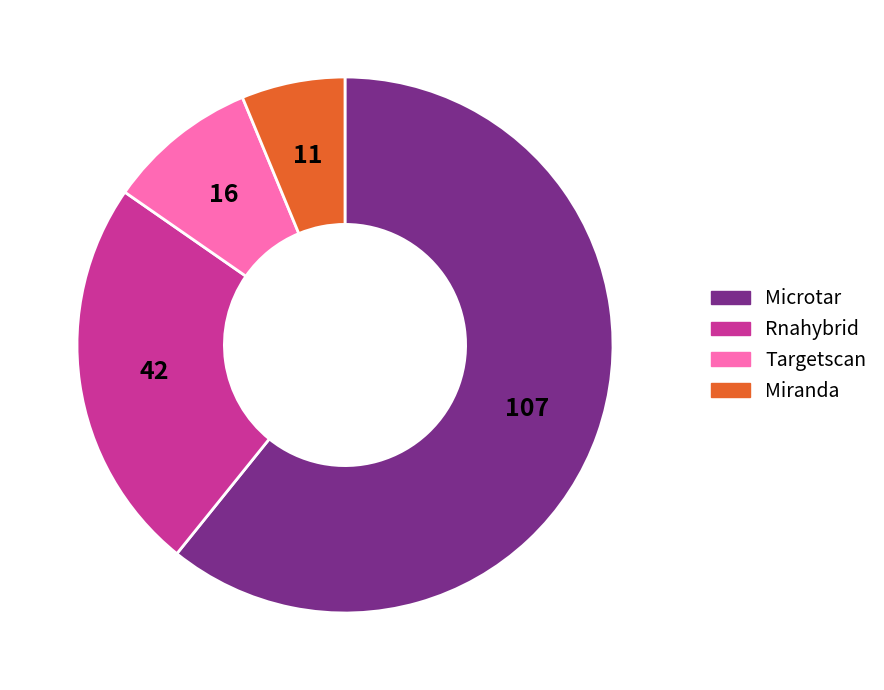

What is the ratio of the value at Miranda to the value at Targetscan?

0.7